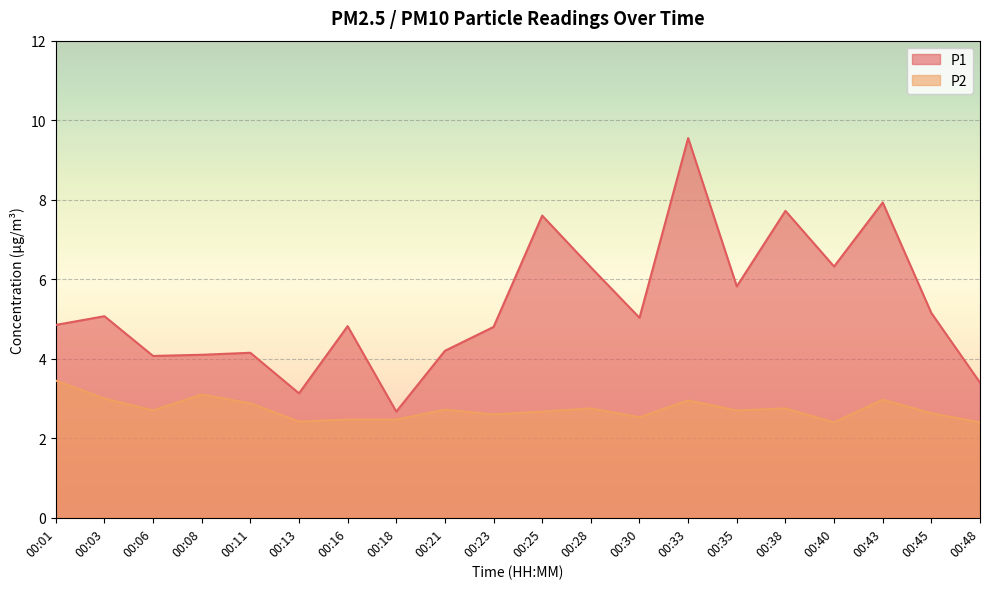

Where does the P1 series first go above 5?

00:03